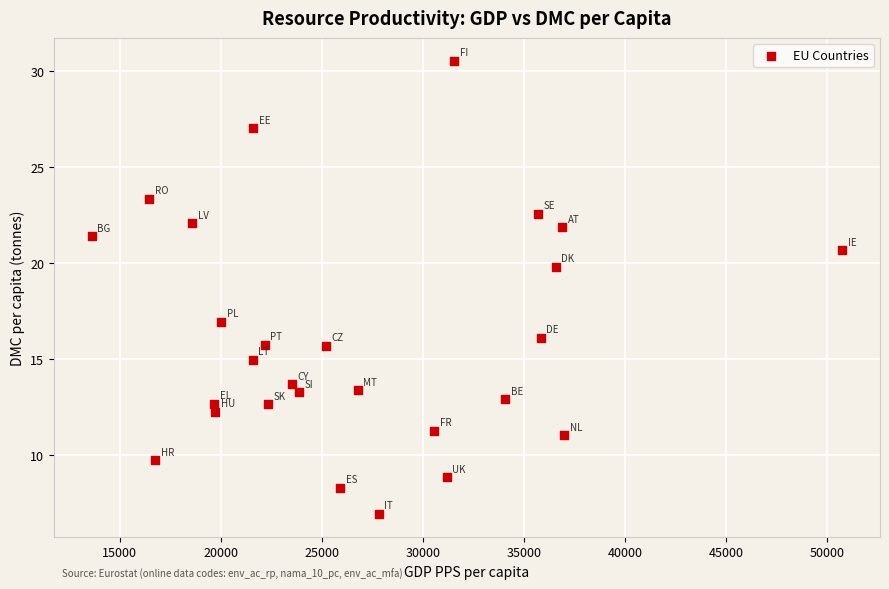

What is the range of Y values (max minus min)?

23.6